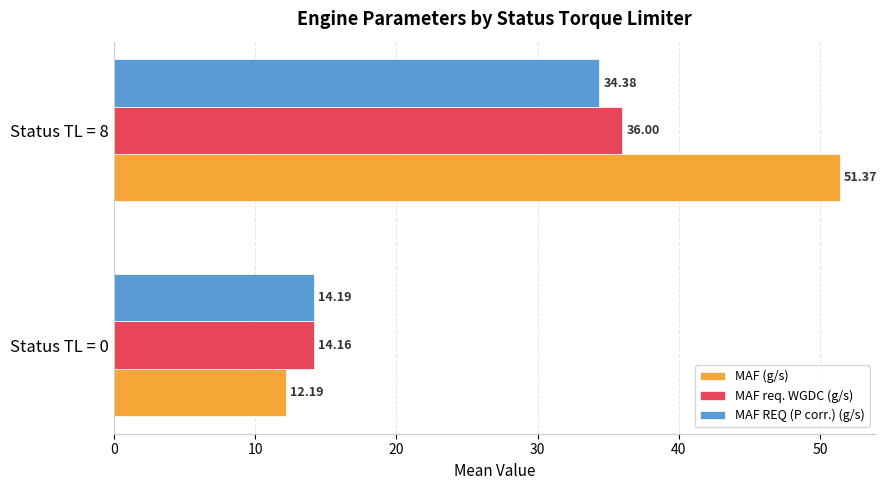

List the labels in order of MAF req. WGDC (g/s) value, largest first.

Status TL = 8, Status TL = 0